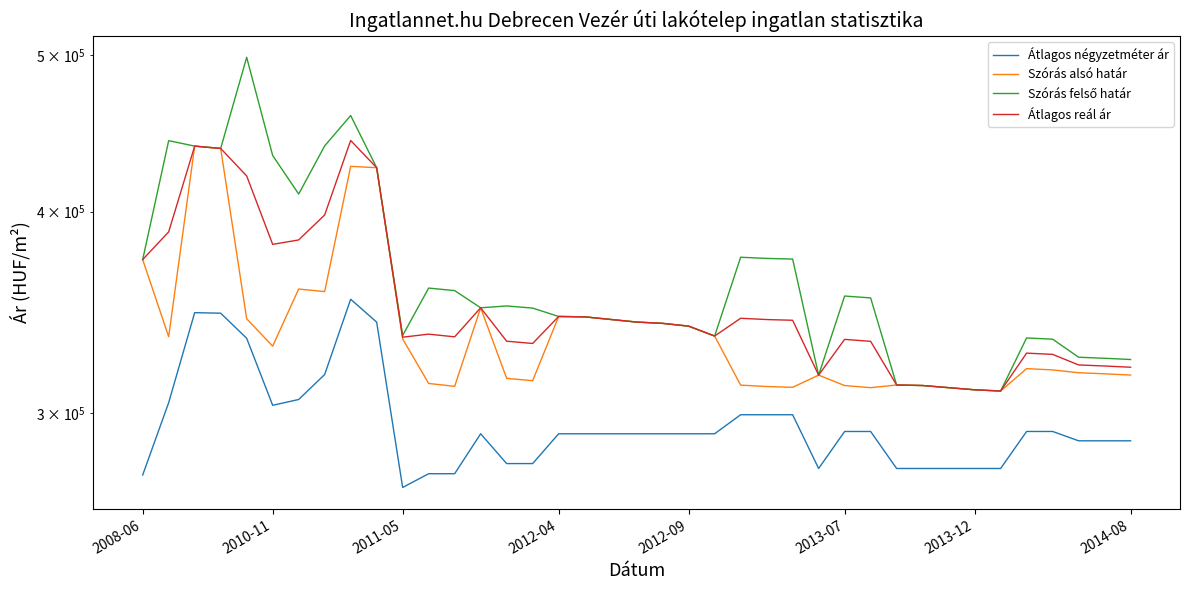

What is the label of the 28th point from the right?

11